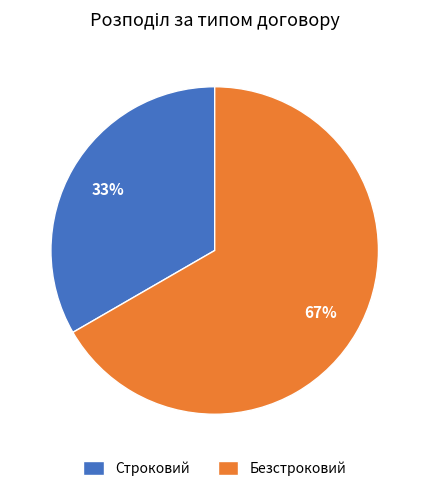

How many segments does this pie chart have?

2